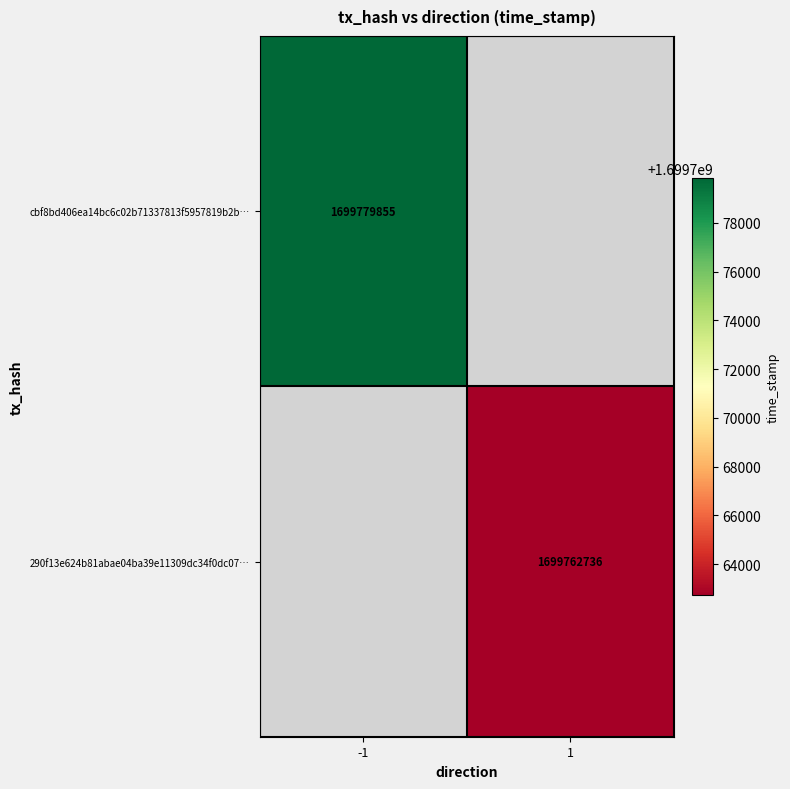

Is it true that cbf8bd406ea14bc6c02b71337813f5957819b2b… equals 696318457 at -1?

False